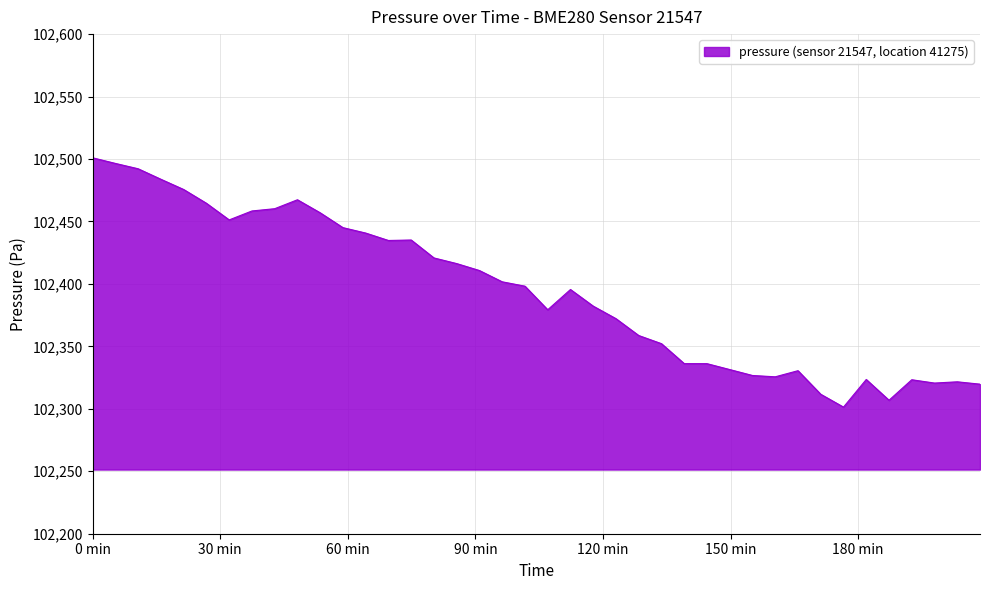

What is the minimum value shown in the chart?

102301.4